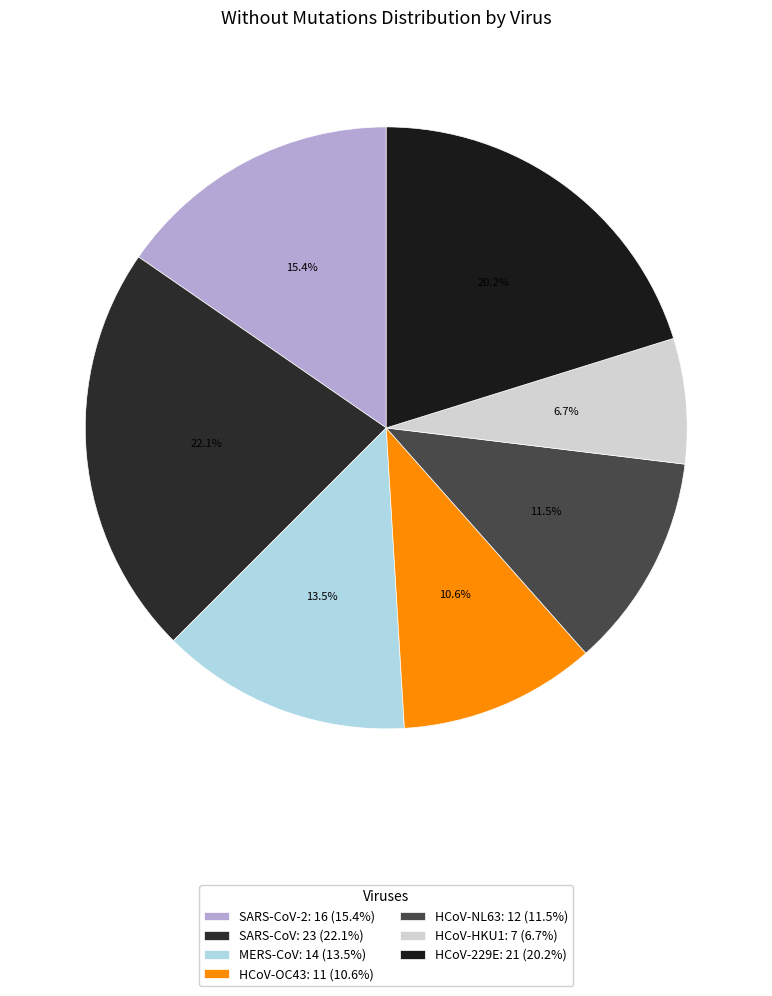

Rank the categories by value from highest to lowest.

SARS-CoV: 23 (22.1%), HCoV-229E: 21 (20.2%), SARS-CoV-2: 16 (15.4%), MERS-CoV: 14 (13.5%), HCoV-NL63: 12 (11.5%), HCoV-OC43: 11 (10.6%), HCoV-HKU1: 7 (6.7%)